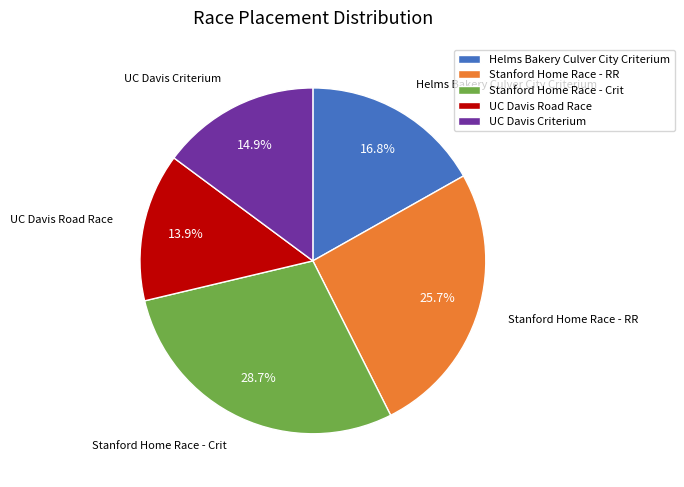

Count the number of slices in the pie.

5